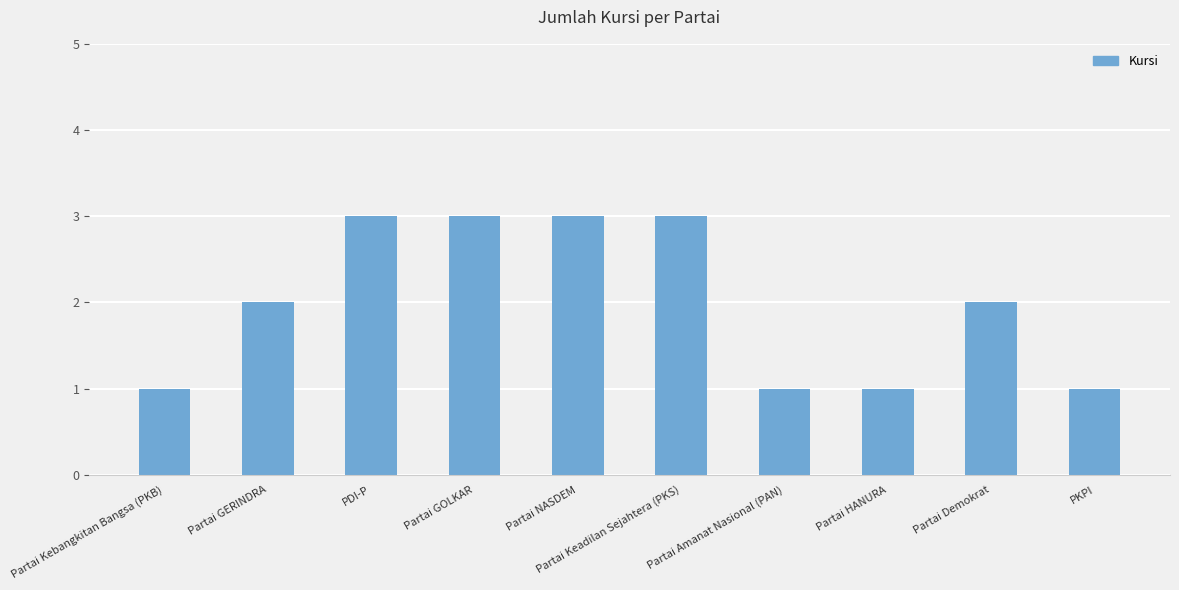

Between Partai NASDEM and Partai HANURA, which is larger?

Partai NASDEM